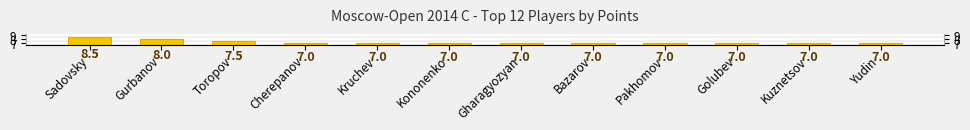

How many bars are there in total?

12